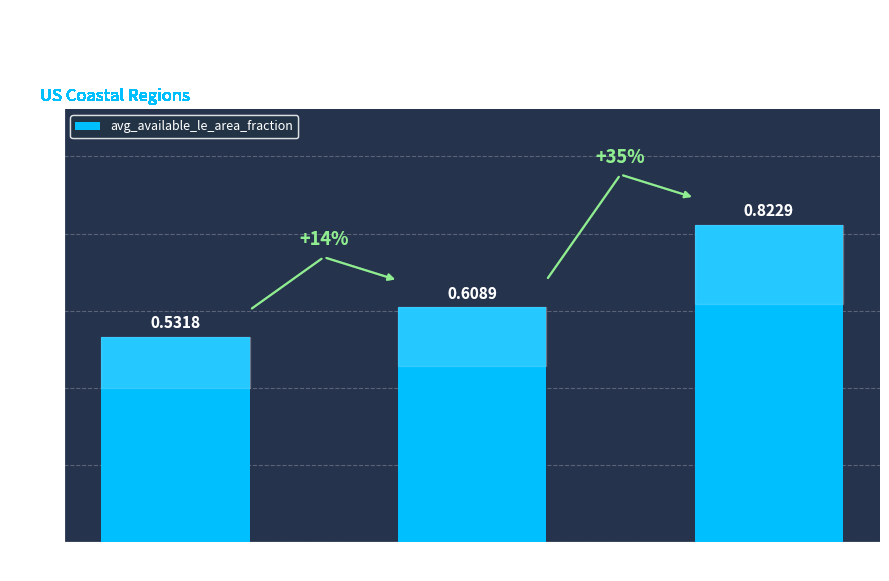

Which has a higher value, RCP8.5 or RCP2.6?

RCP8.5